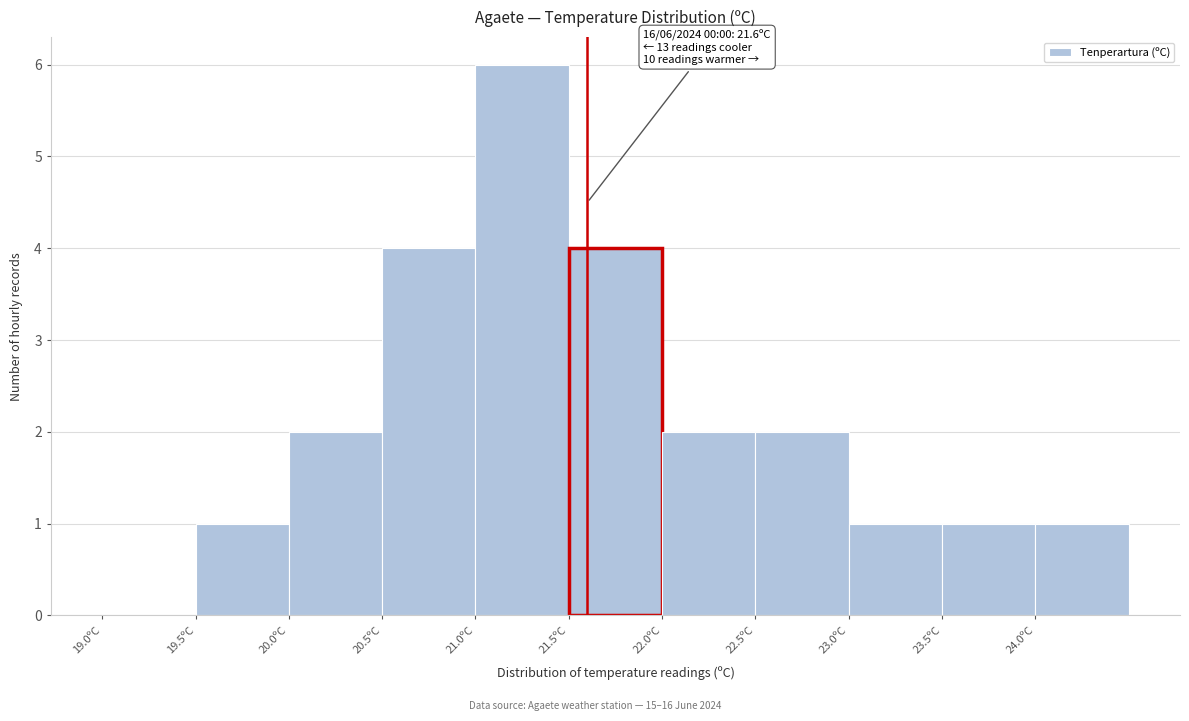

Which range on the x-axis has the tallest bar?

21.0 to 21.5